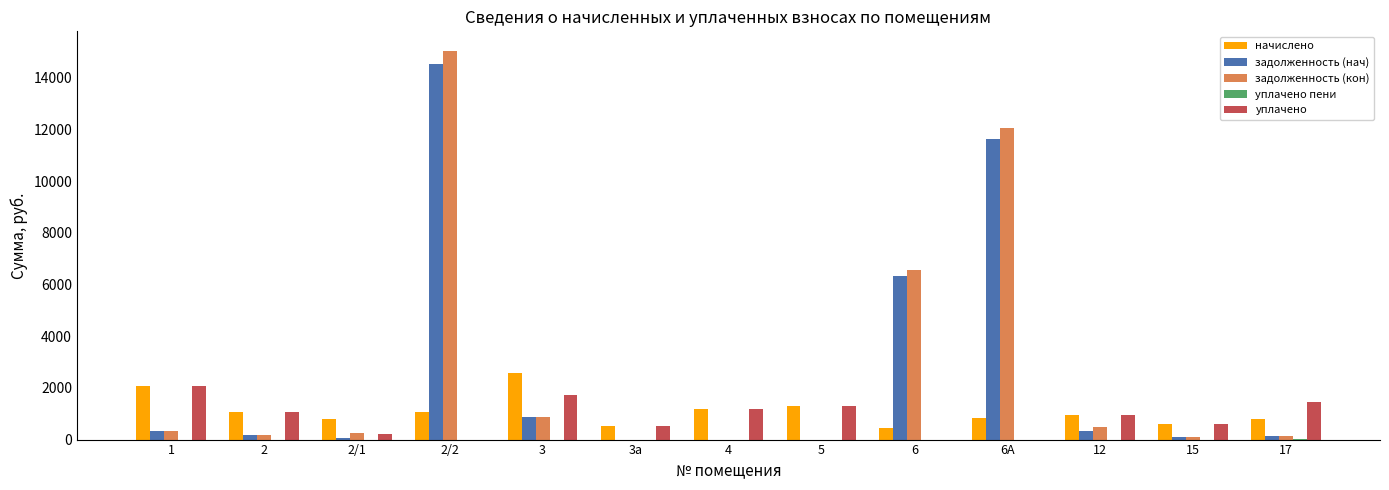

At which label does уплачено first exceed 959?

1